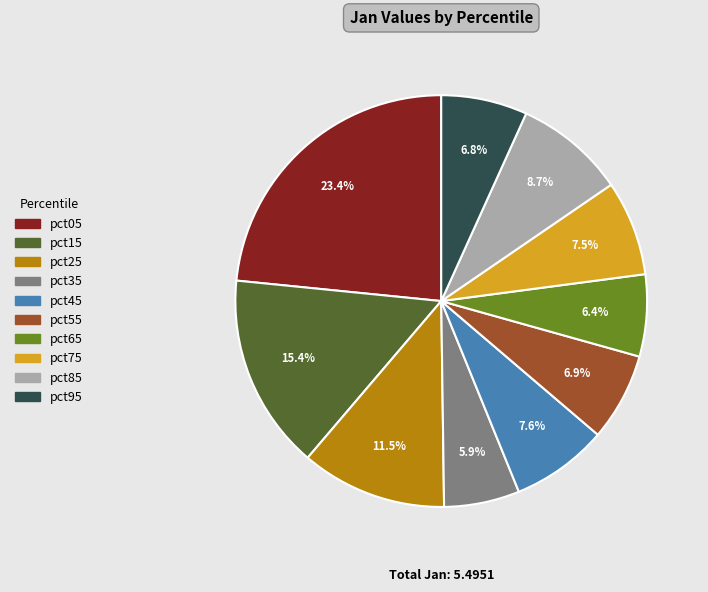

What is the smallest slice in the pie chart?

pct35